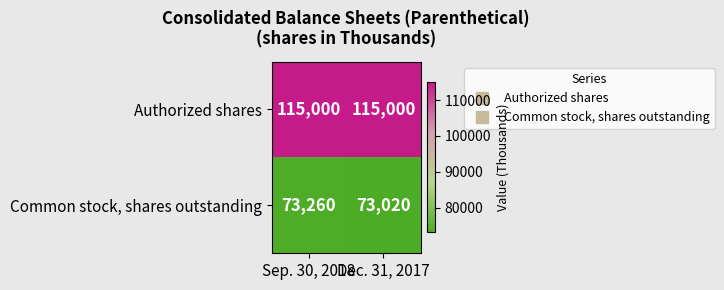

Which series changed the most between Sep. 30, 2018 and Dec. 31, 2017?

Common stock, shares outstanding